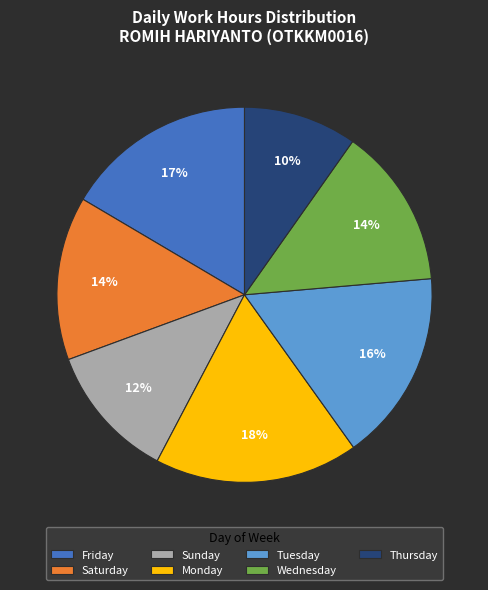

What percentage is the Saturday slice, to the nearest percent?

14%